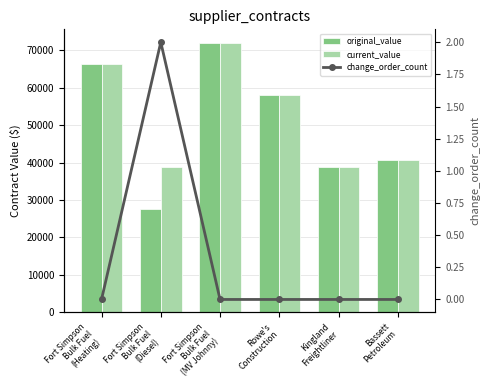

Which category has the lowest value in the current_value series?

Fort Simpson
Bulk Fuel
(Diesel)